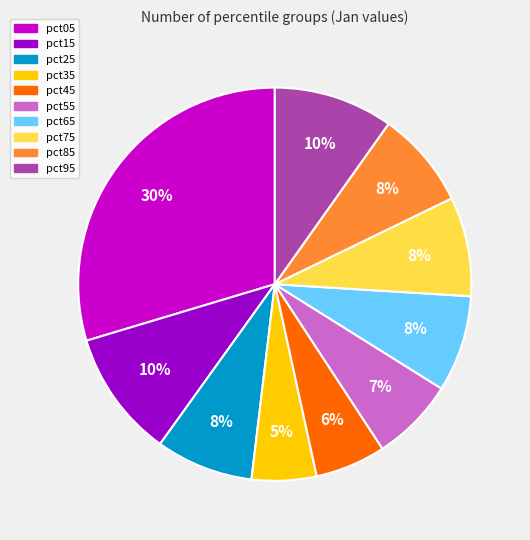

Is it true that pct95 is 10% of the pie?

True